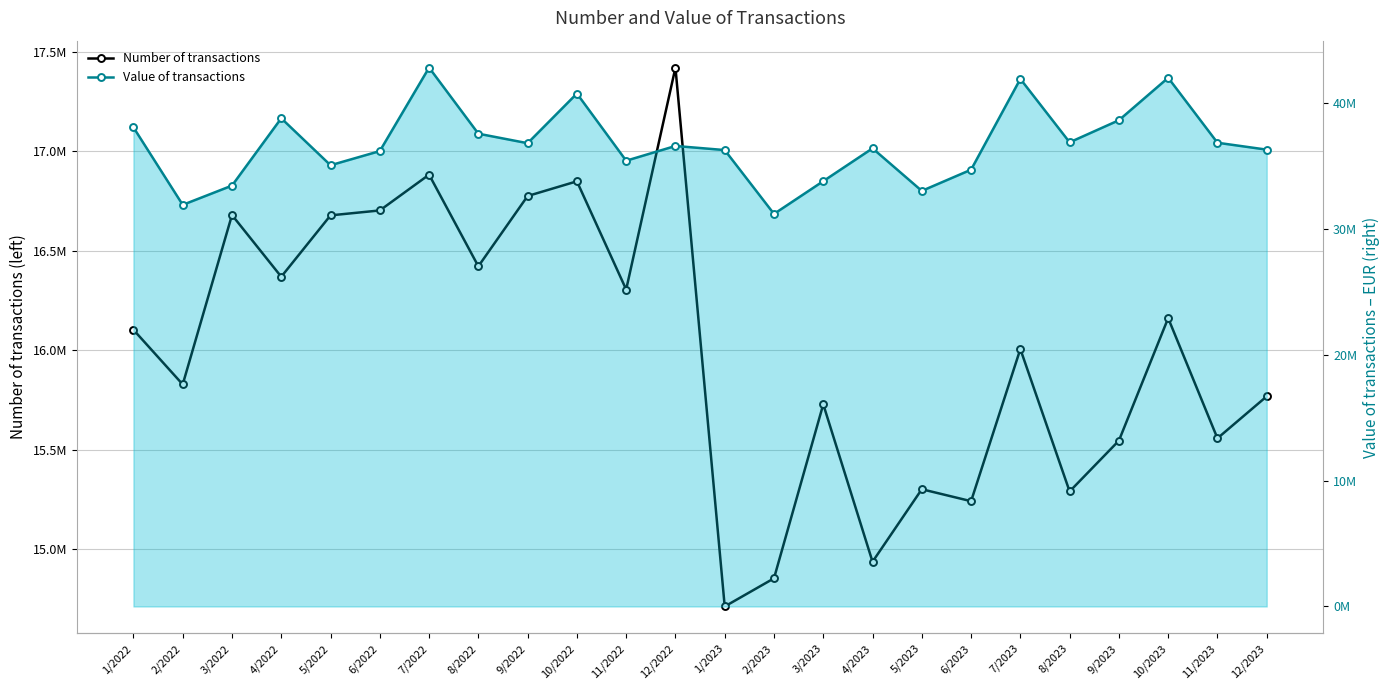

What is the difference between the maximum and minimum values in the Value of transactions series?

11627266.3